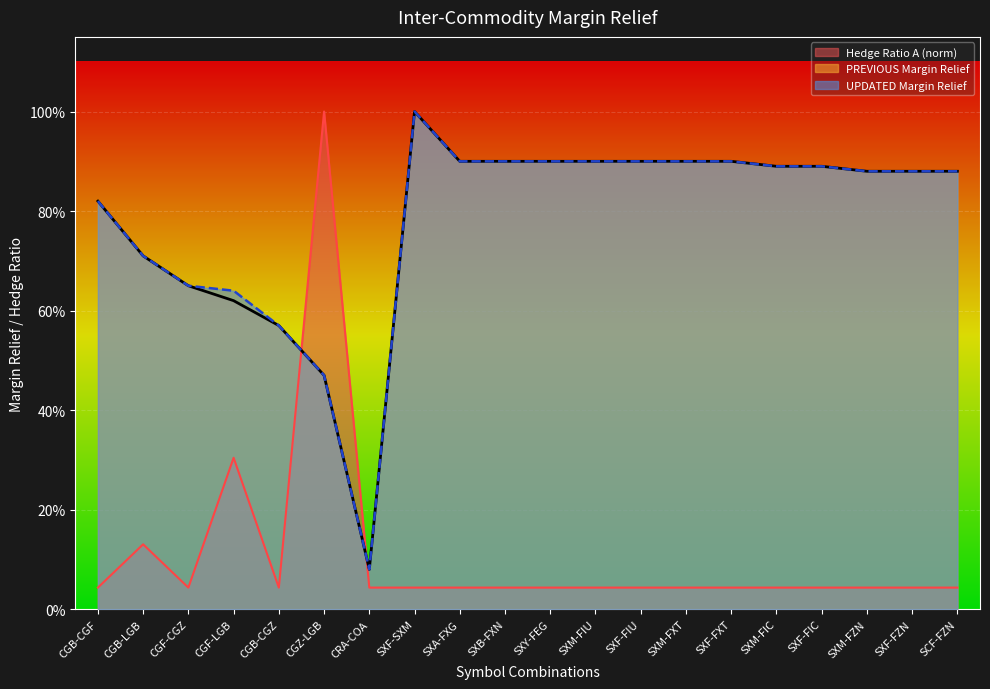

At which category is the sum across all series the highest?

SXF-SXM